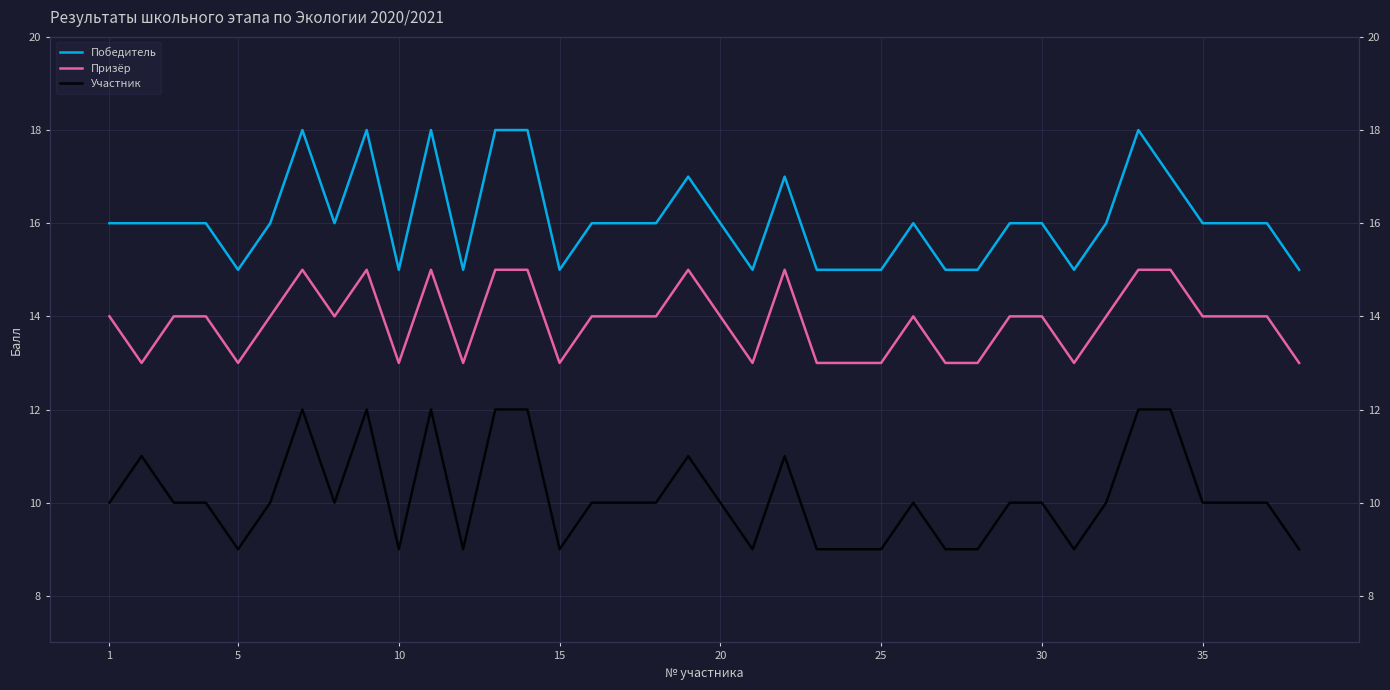

How many data points in Призёр are less than 14?

13